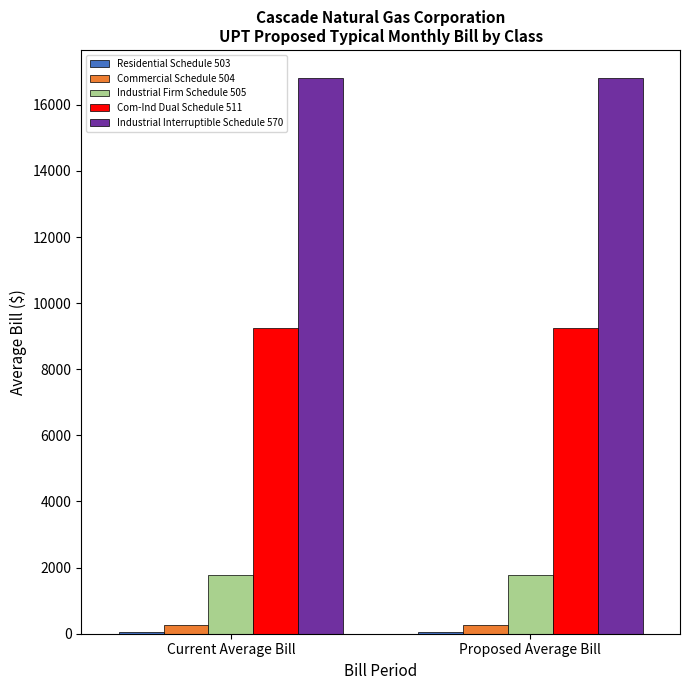

What is the lowest value of the Com-Ind Dual Schedule 511 series?

9258.2